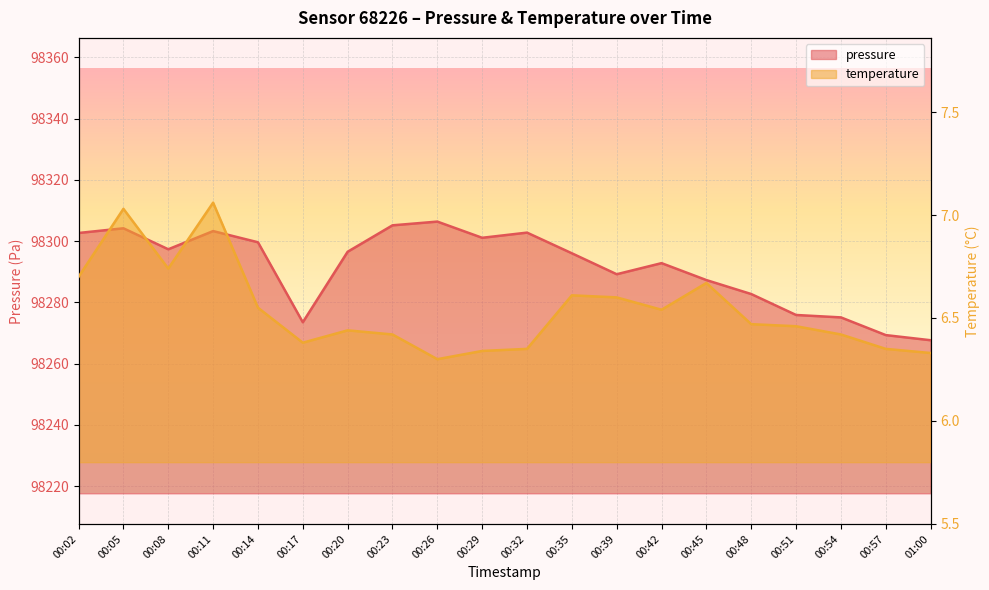

Reading left to right, list all the values displayed in this chart.

pressure: 00:02=98302.7	00:05=98304.2	00:08=98297.3	00:11=98303.3	00:14=98299.6	00:17=98273.5	00:20=98296.5	00:23=98305.2	00:26=98306.4	00:29=98301.1	00:32=98302.8	00:35=98296.0	00:39=98289.2	00:42=98292.8	00:45=98287.3	00:48=98282.7	00:51=98275.9	00:54=98275.1	00:57=98269.3	01:00=98267.6
temperature: 00:02=6.7	00:05=7.0	00:08=6.7	00:11=7.1	00:14=6.5	00:17=6.4	00:20=6.4	00:23=6.4	00:26=6.3	00:29=6.3	00:32=6.3	00:35=6.6	00:39=6.6	00:42=6.5	00:45=6.7	00:48=6.5	00:51=6.5	00:54=6.4	00:57=6.3	01:00=6.3